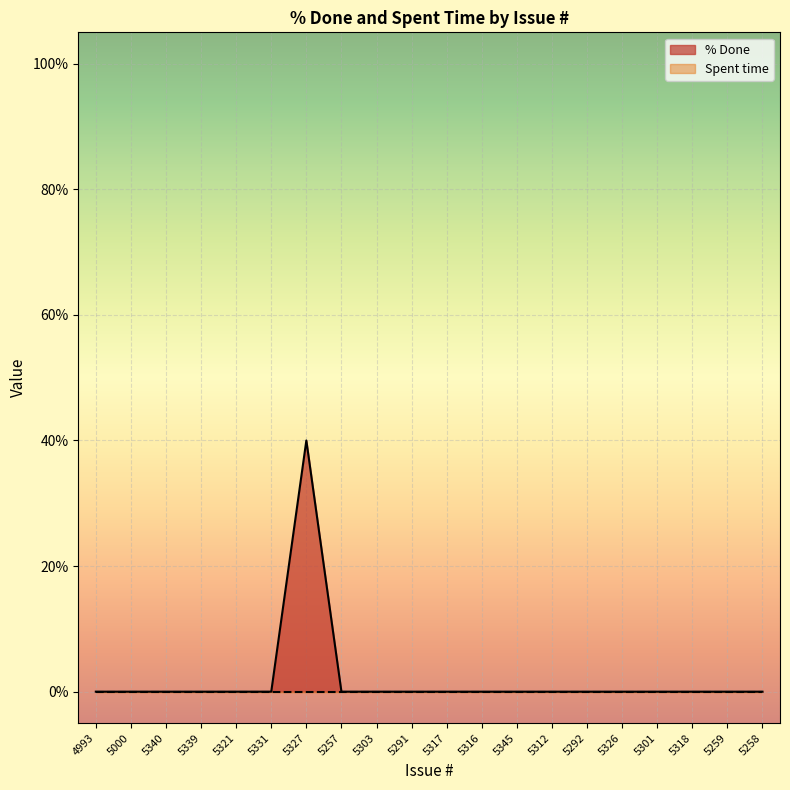

What position from the left is 5317?

11